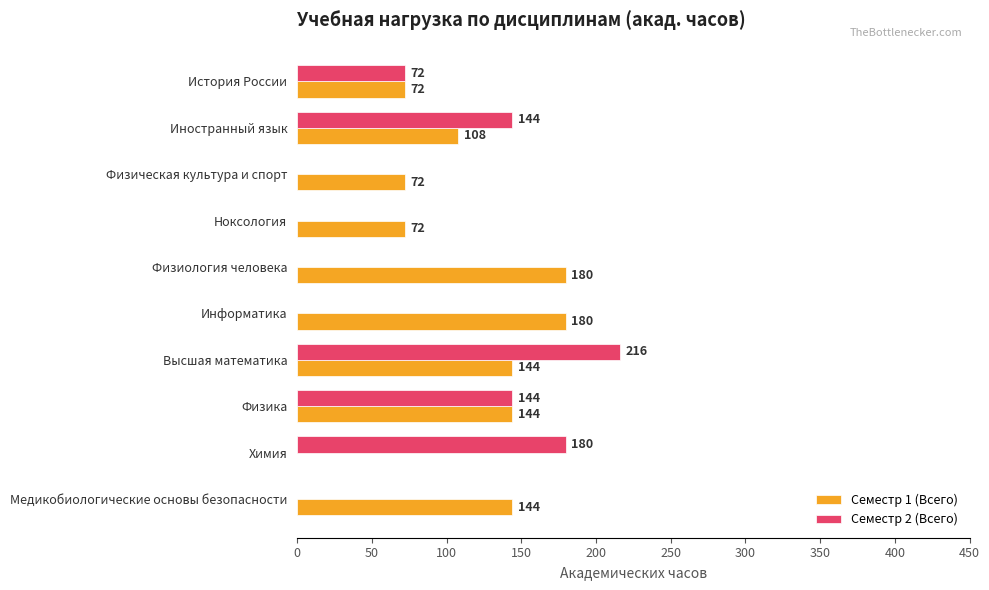

Is the value of Семестр 2 (Всего) at Ноксология greater than the value of Семестр 1 (Всего) at История России?

No